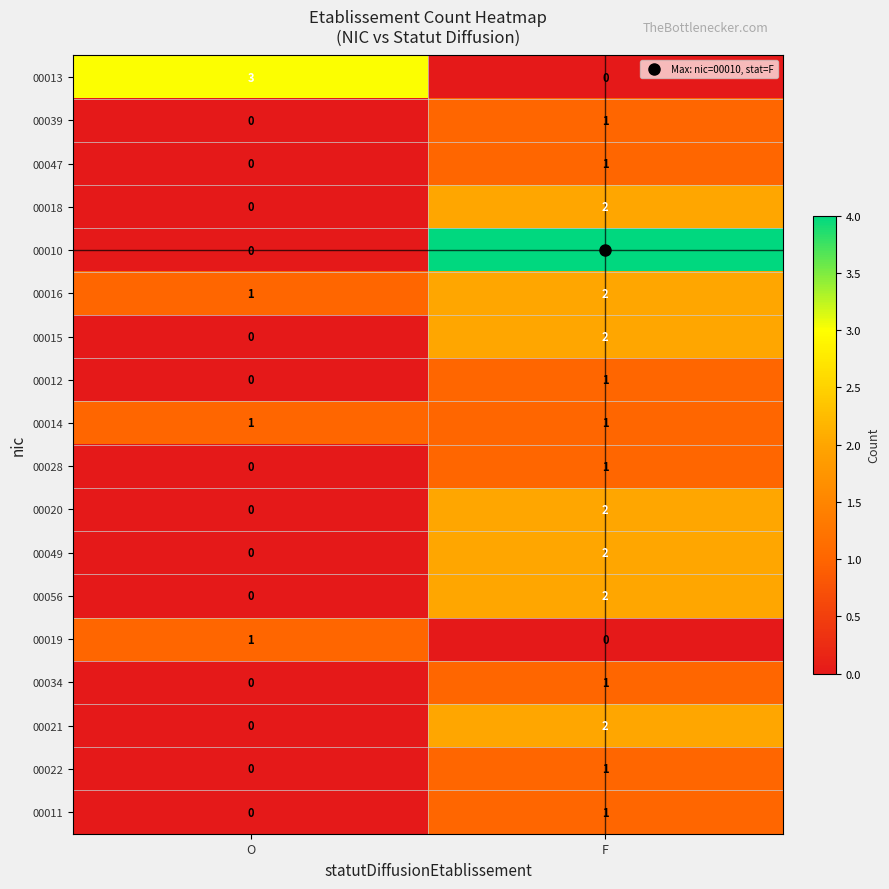

What is the total value across all series at O?

6